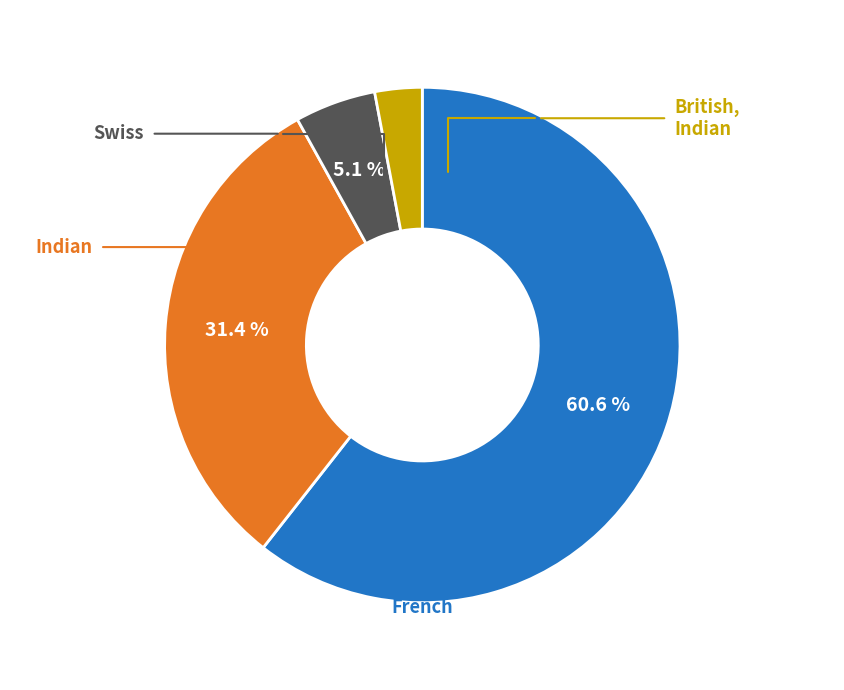

Is there a majority slice in this chart?

Yes